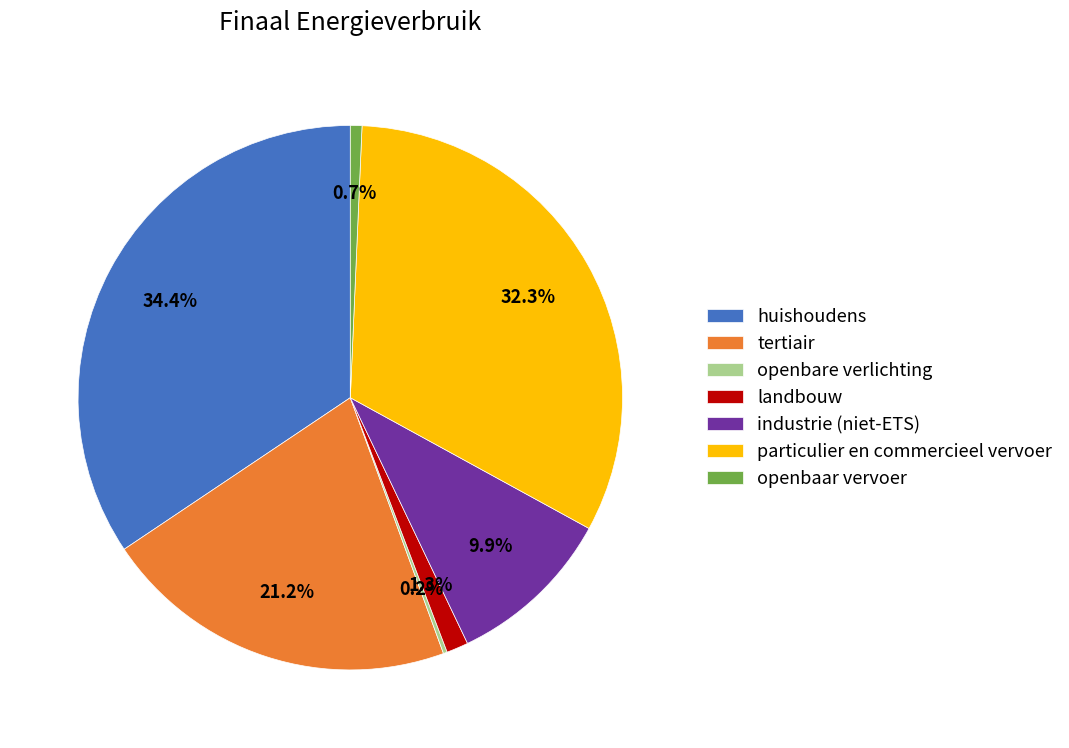

What is the largest slice in the pie chart?

huishoudens